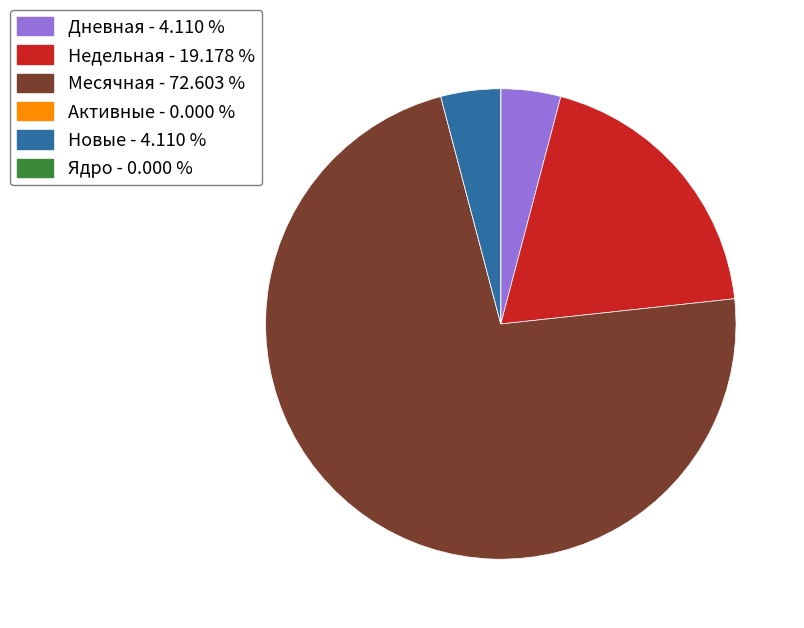

Is there a majority slice in this chart?

Yes